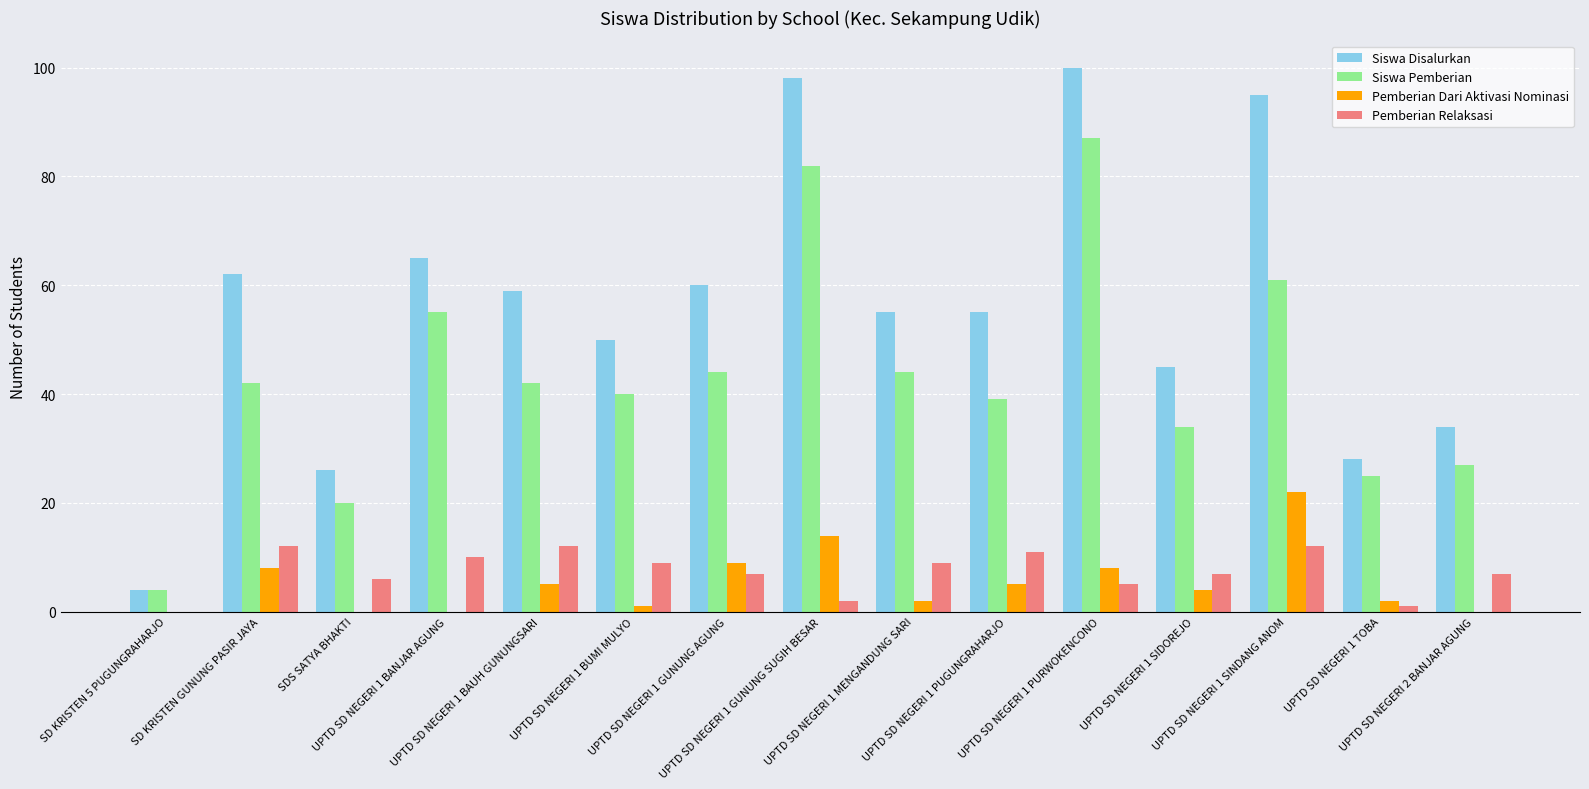

Which series has the largest total across all categories?

Siswa Disalurkan